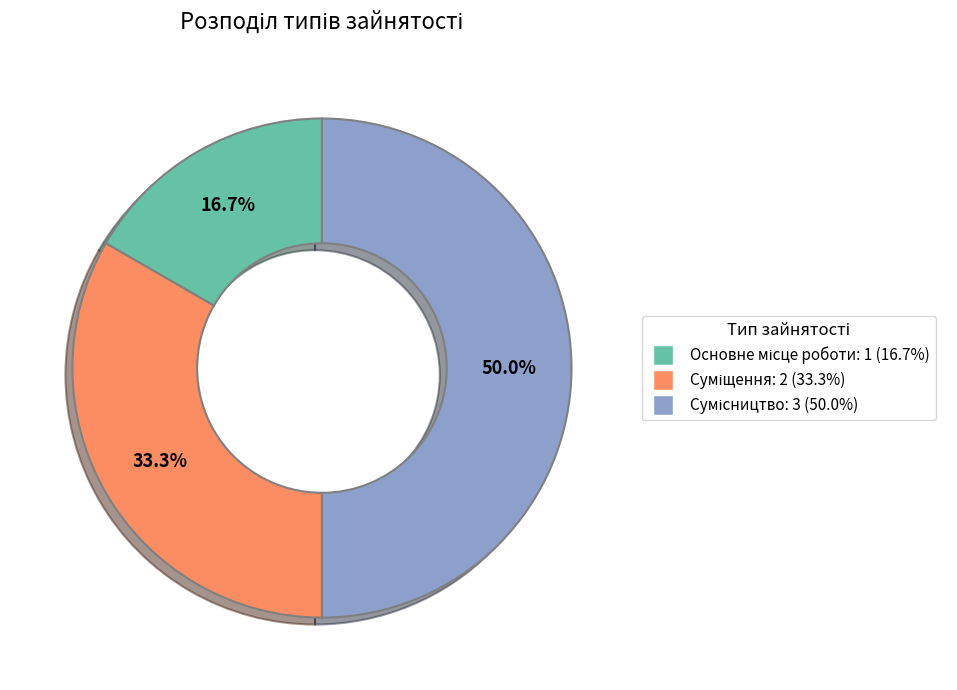

What percentage is the Сумісництво slice, to the nearest percent?

50%